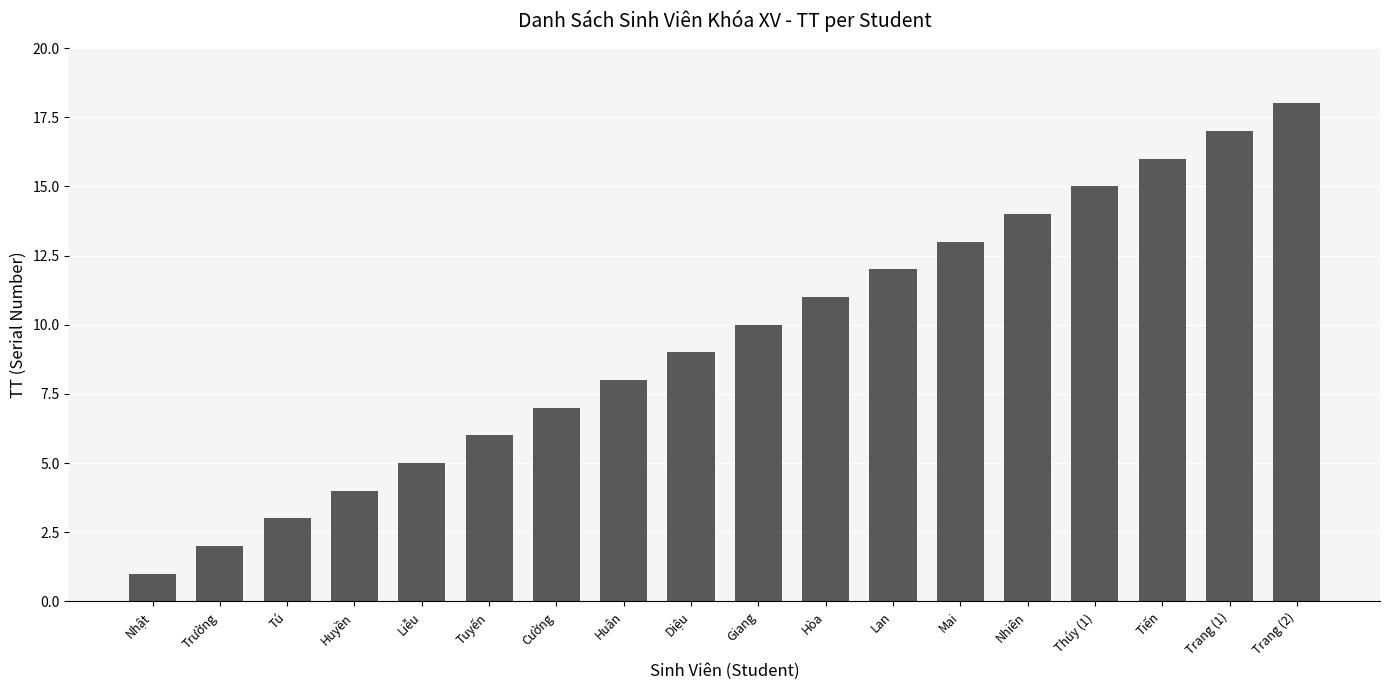

Which label corresponds to the smallest value in the chart?

Nhật